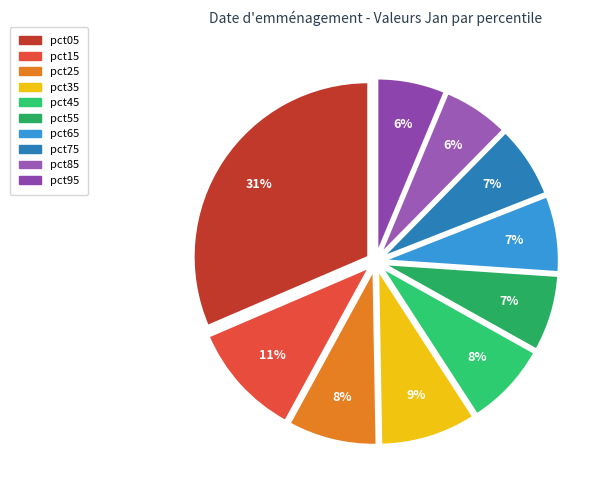

Combined, what portion of the pie is pct45 and pct65?

14.8%